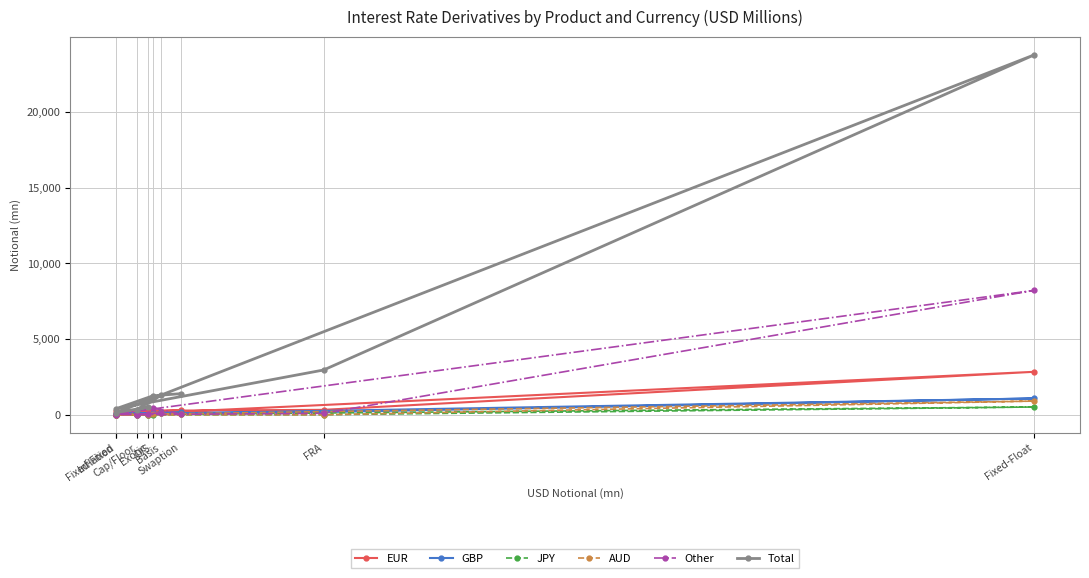

What are all the series names shown in the legend?

EUR, GBP, JPY, AUD, Other, Total